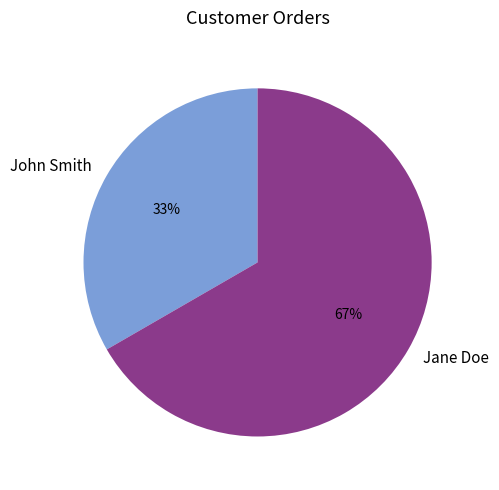

How many segments does this pie chart have?

2